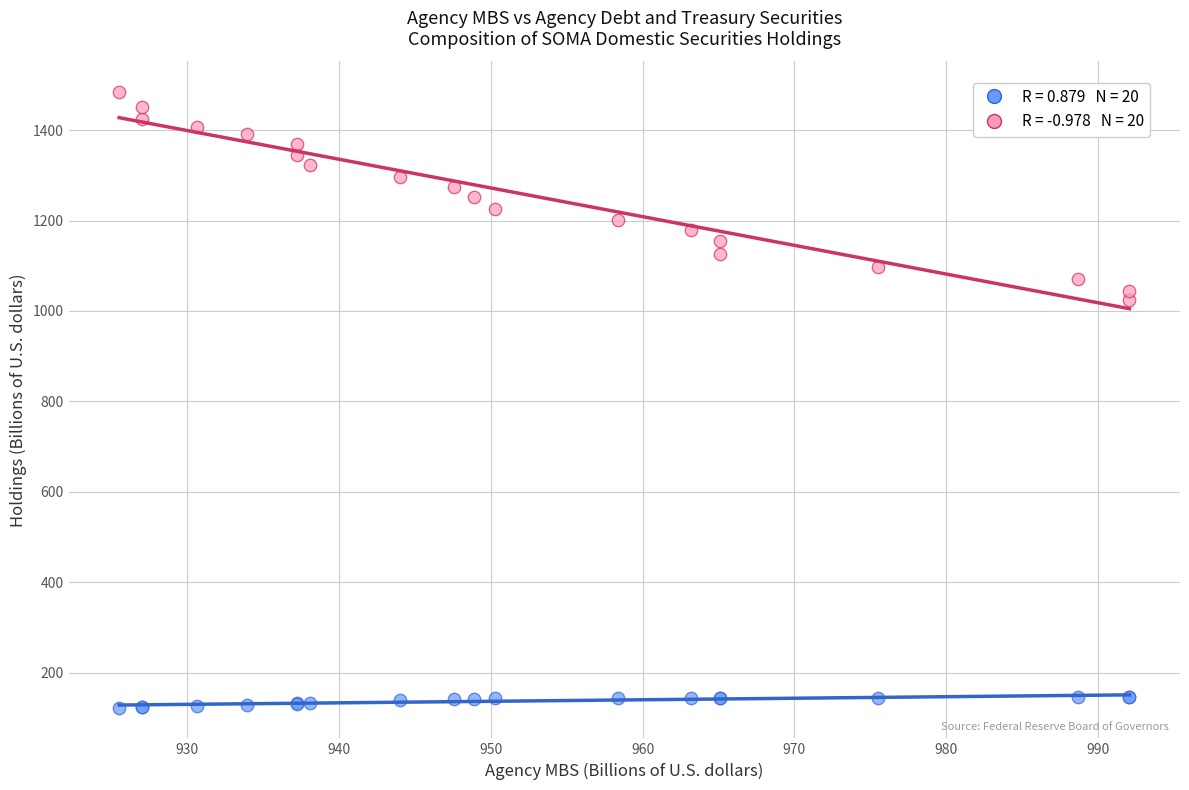

Across all series, what Y value is closest to 803?

1024.0